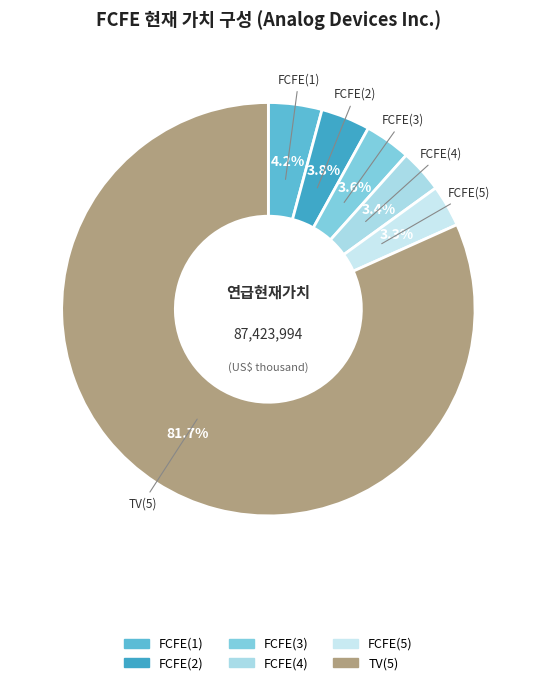

Between TV(5) and FCFE(4), which is larger?

TV(5)